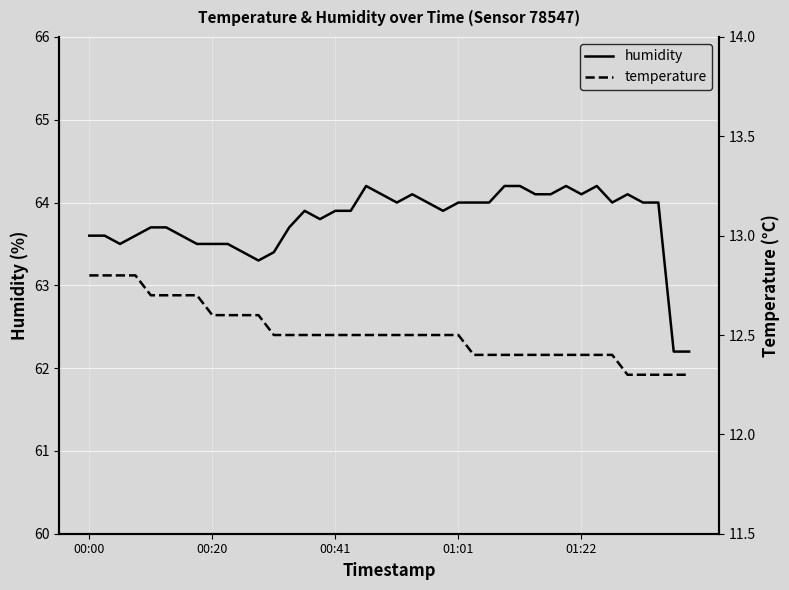

List the series in order of their peak value, lowest first.

temperature, humidity